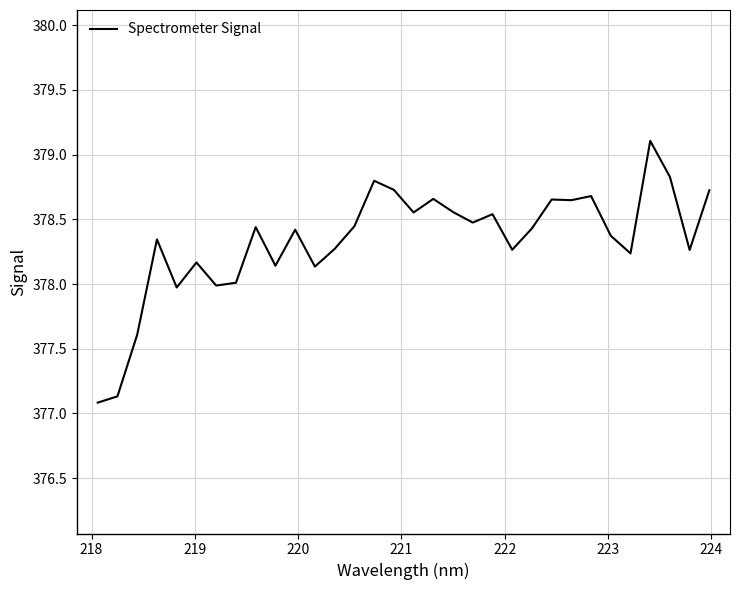

What is the difference between the maximum and minimum values?

2.0